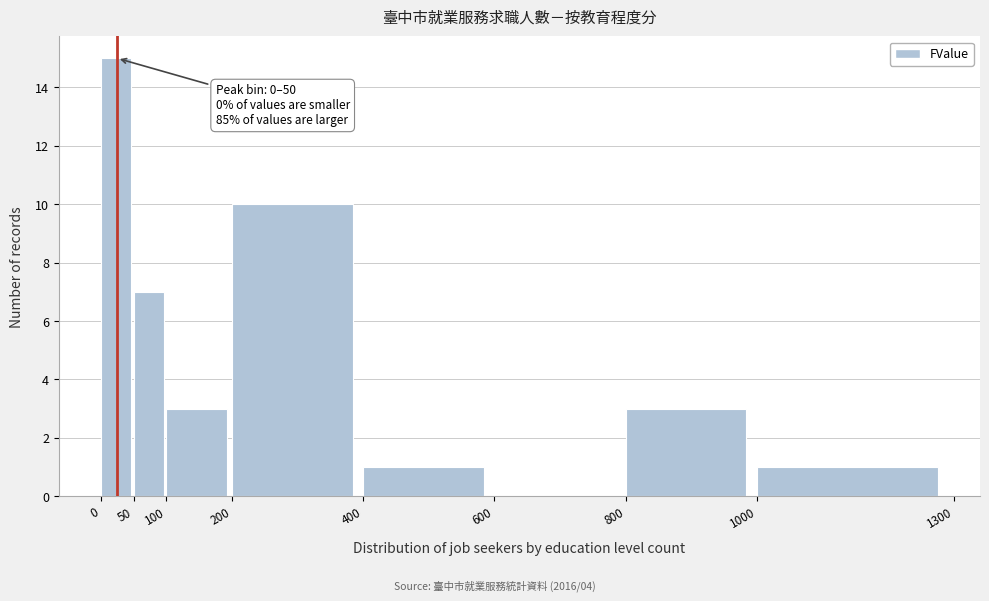

Which range on the x-axis has the tallest bar?

0 to 50